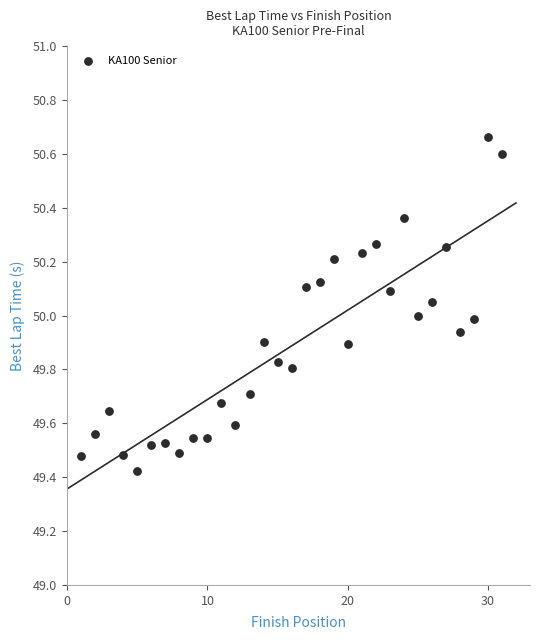

What is the range of Y values (max minus min)?

1.2